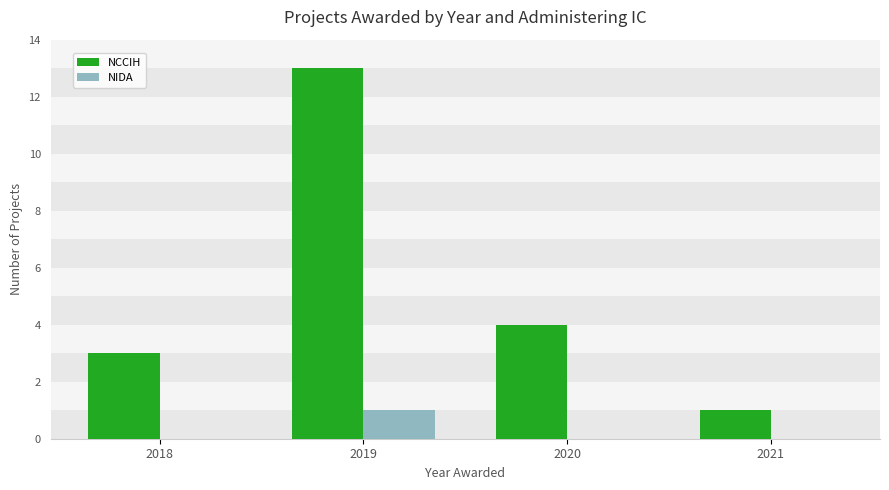

What are all the series names shown in the legend?

NCCIH, NIDA